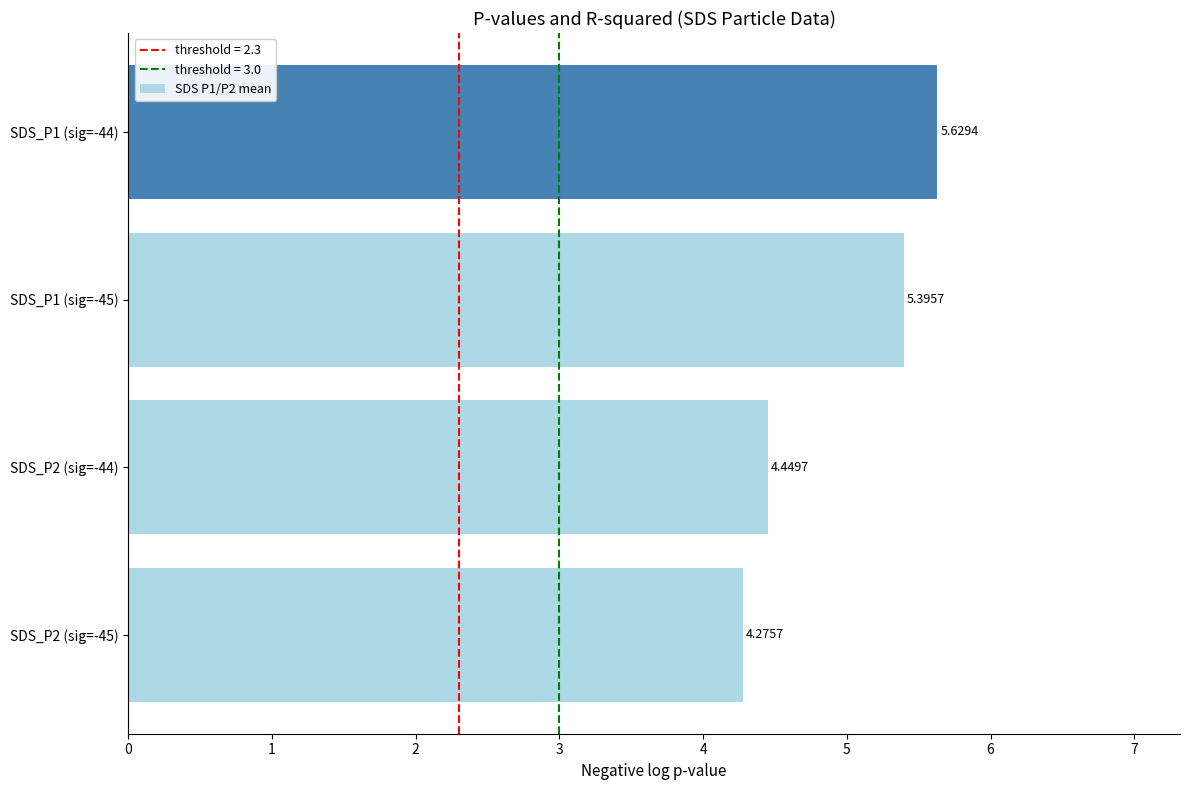

How many bars are there in total?

4